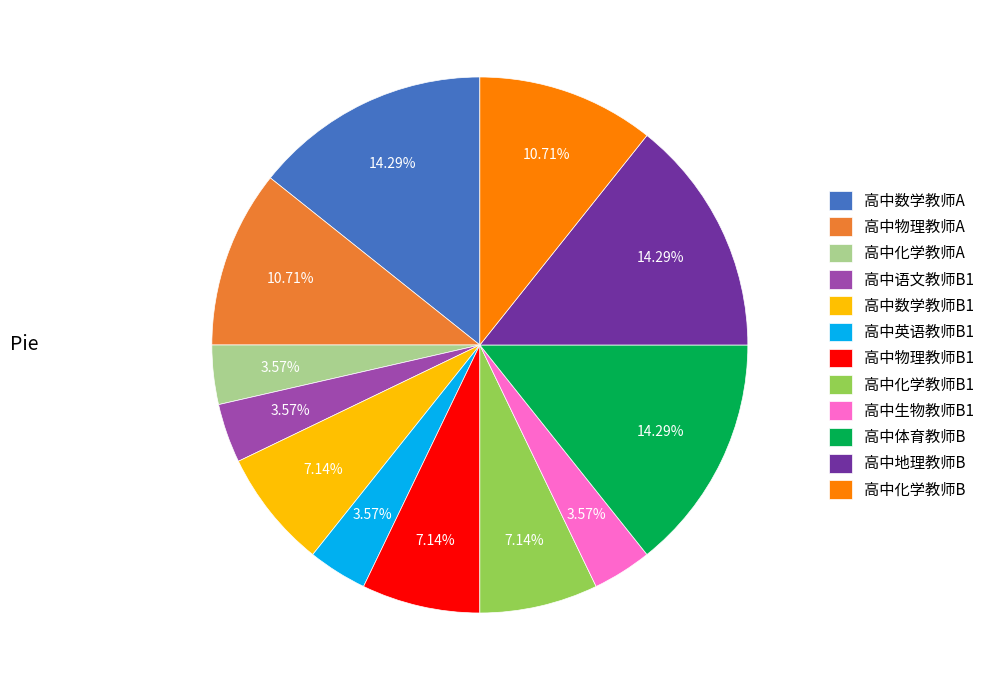

Approximately how many times larger is the value at 高中化学教师B1 compared to 高中地理教师B?

0.5